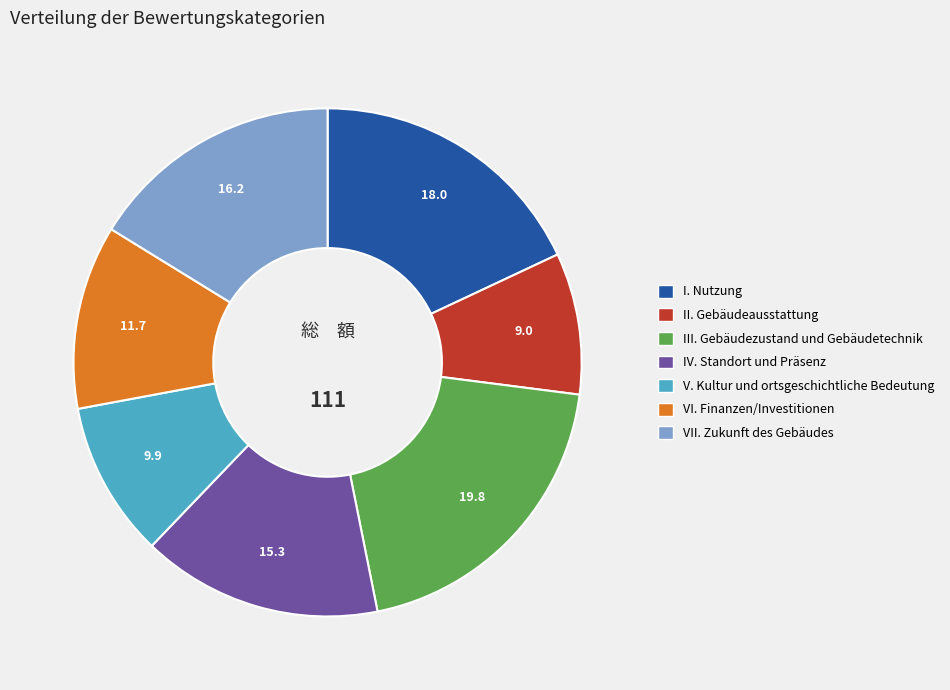

Between I. Nutzung and VI. Finanzen/Investitionen, which is larger?

I. Nutzung